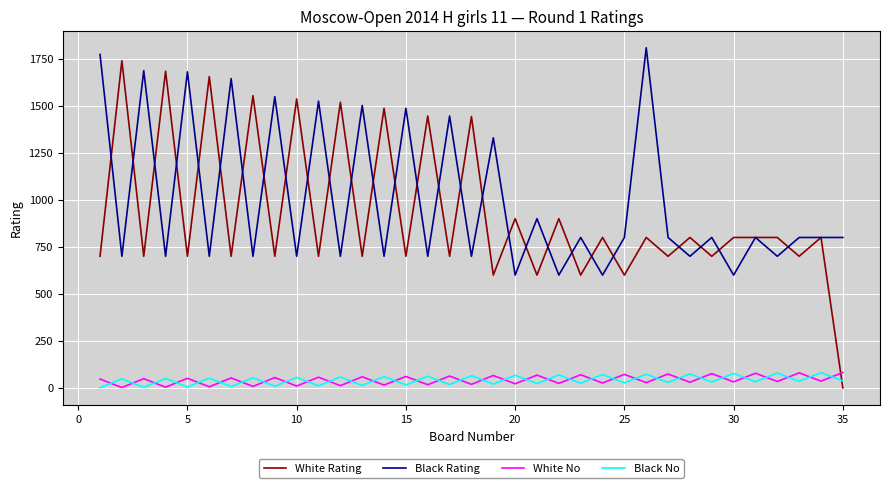

Which series ends up on top after the final intersection of Black No and White No?

White No